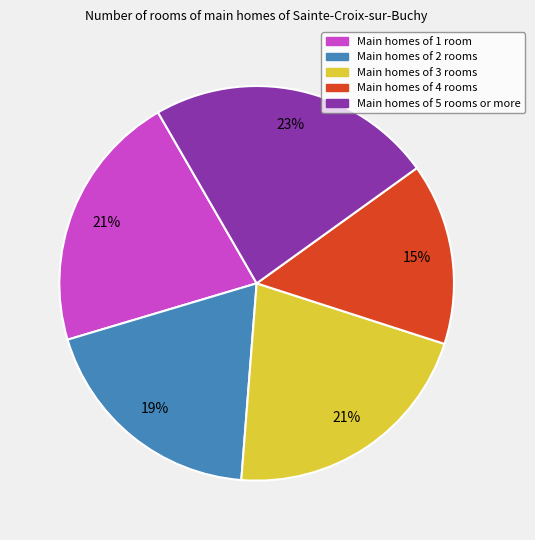

True or false: Main homes of 1 room accounts for 21% of the total.

True